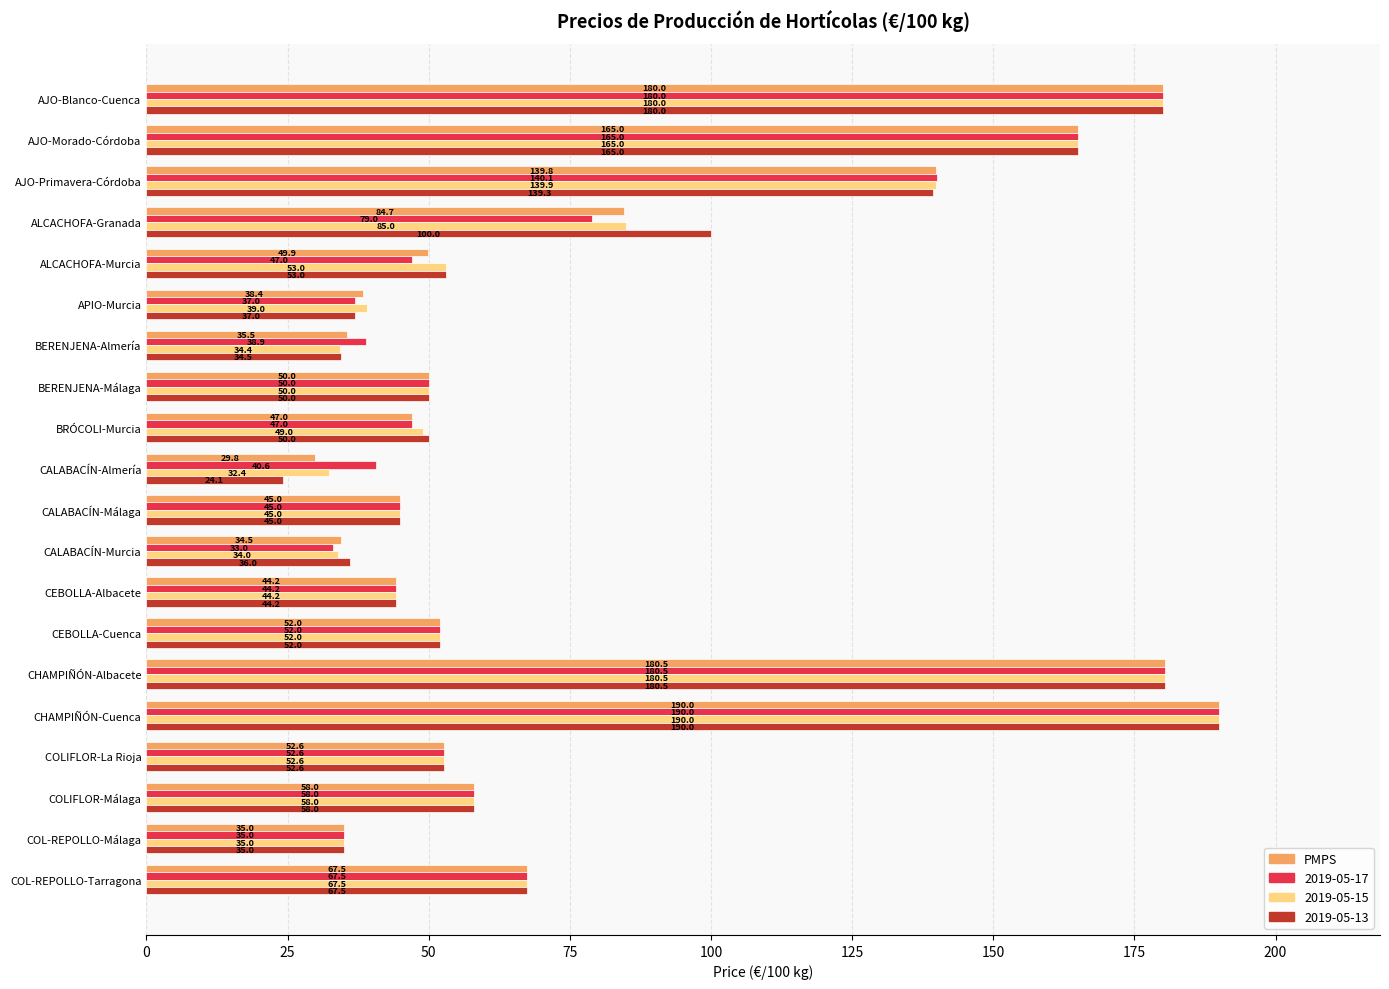

Which series has the largest total across all categories?

2019-05-13